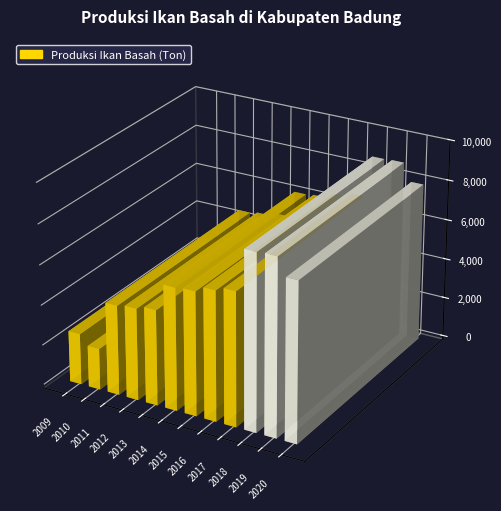

What is the sum of all values?

69210.6